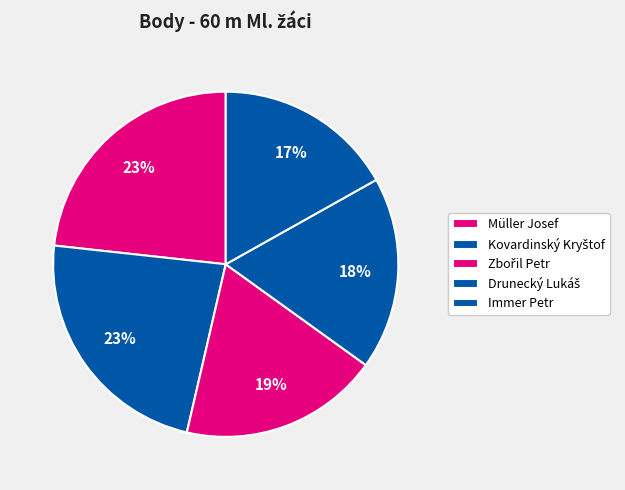

The Drunecký Lukáš slice represents 25% of the pie. True or false?

False